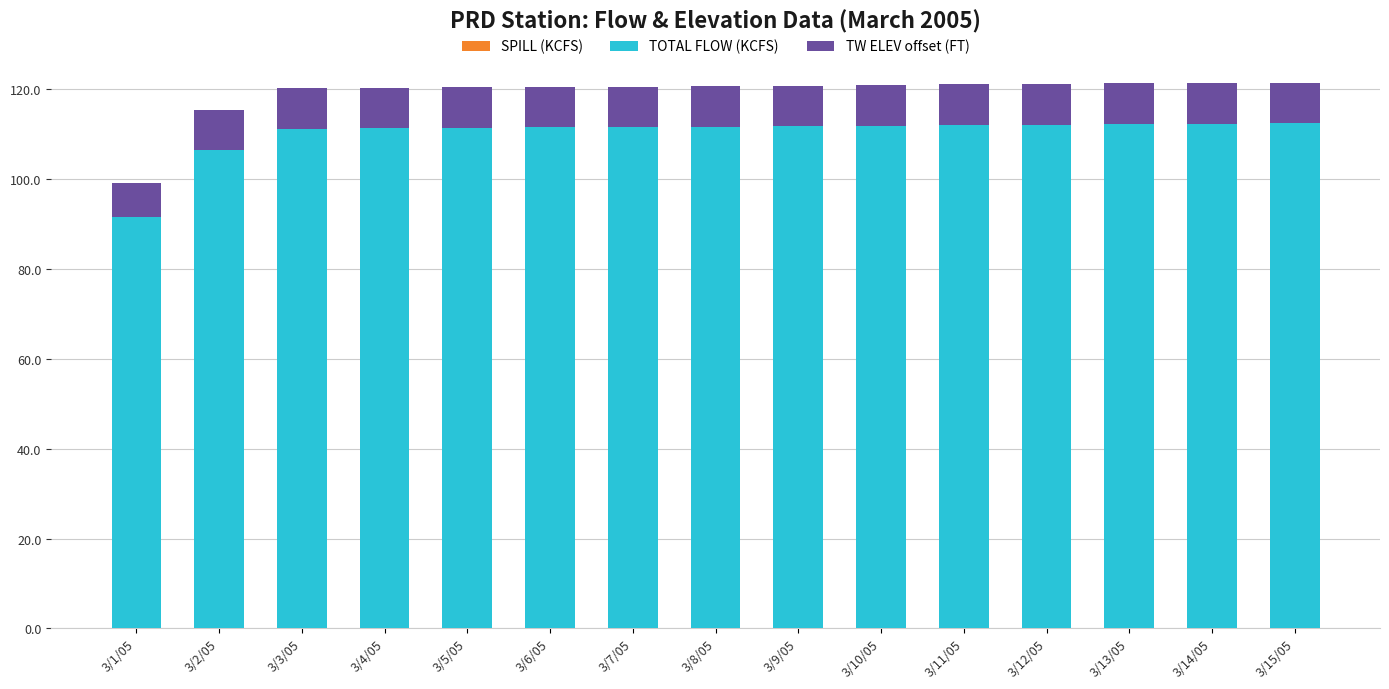

Count the number of data series in this chart.

2